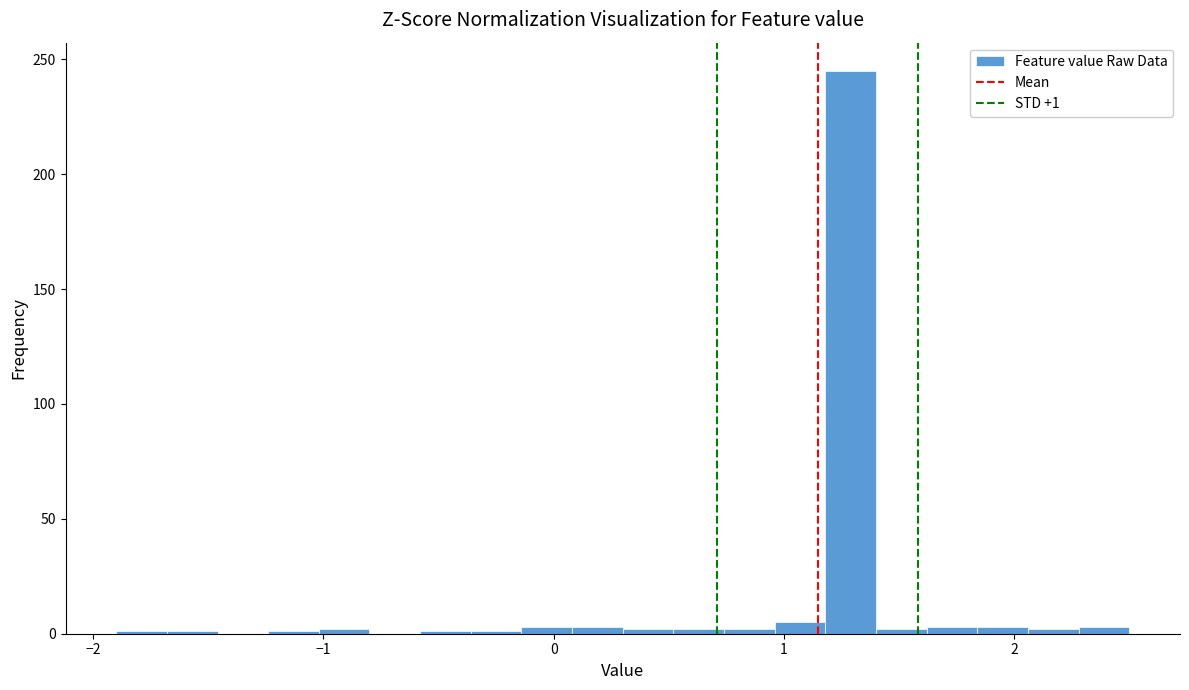

Around what value on the x-axis is the tallest bar? Give the approximate position of its centre, as read against the axis.

1.3